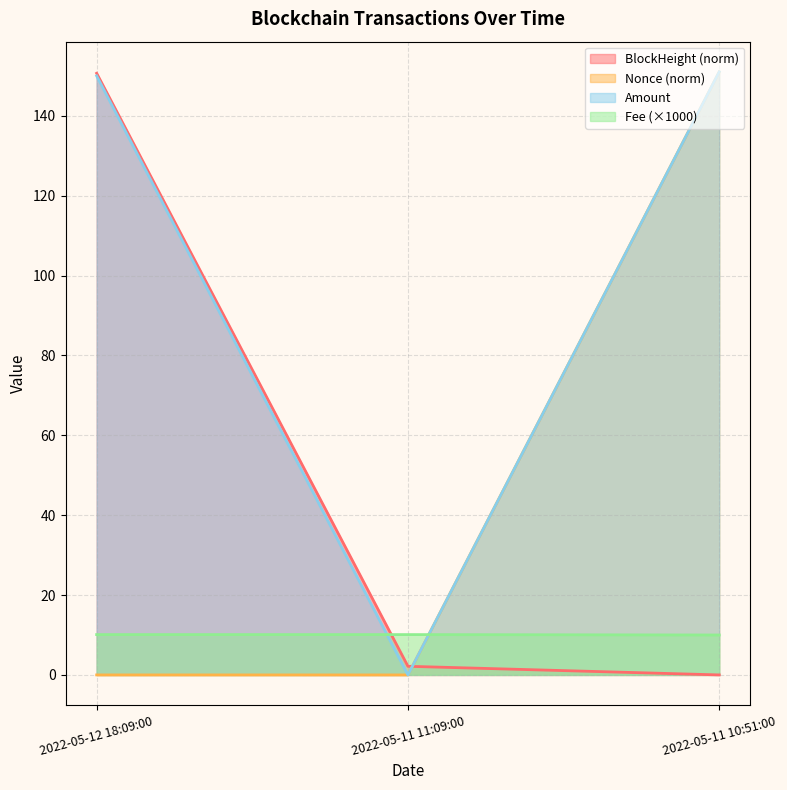

True or false: Fee has a value of 15.8 at 2022-05-12 18:09:00.

False